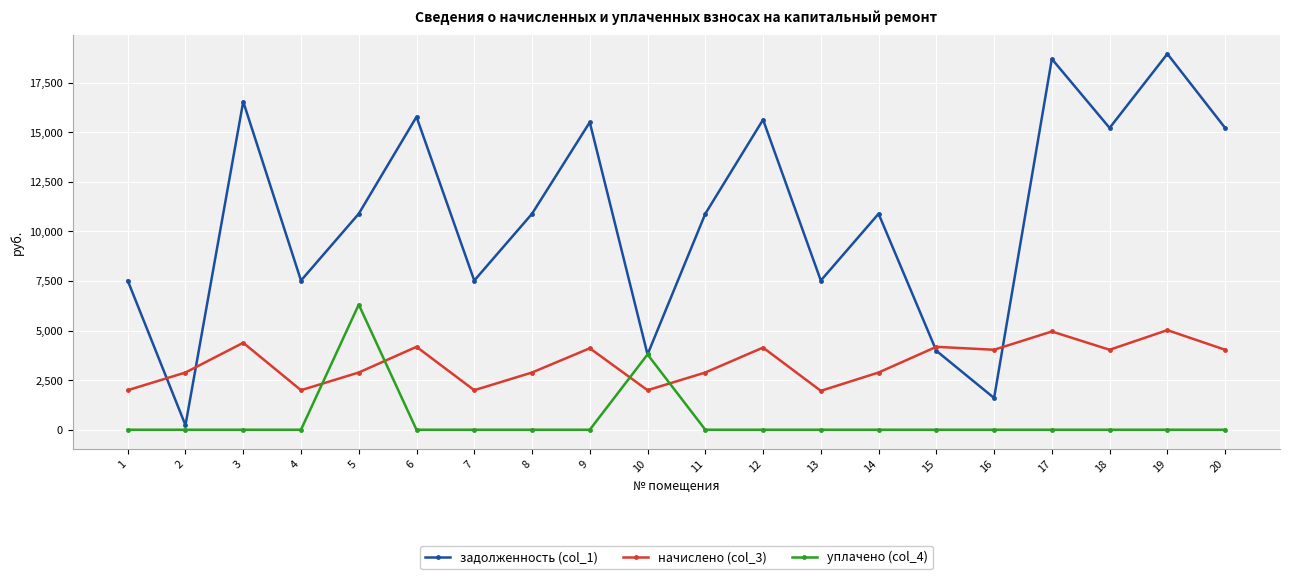

True or false: начислено (col_3) has more than 0 points higher than both neighbors.

True